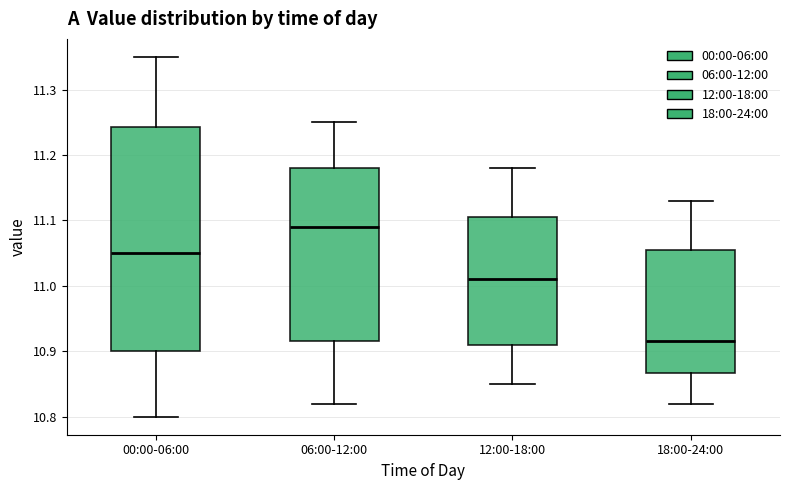

Reading left to right, read every box against the y-axis: the position of its median line, the range the box covers, and the ends of its whiskers. The values are not printed on the chart, so give them approximately, as read against the axis.

00:00-06:00: median 11.05, box 10.90 to 11.24, whiskers 10.80 to 11.35
06:00-12:00: median 11.09, box 10.92 to 11.18, whiskers 10.82 to 11.25
12:00-18:00: median 11.01, box 10.91 to 11.11, whiskers 10.85 to 11.18
18:00-24:00: median 10.92, box 10.87 to 11.06, whiskers 10.82 to 11.13